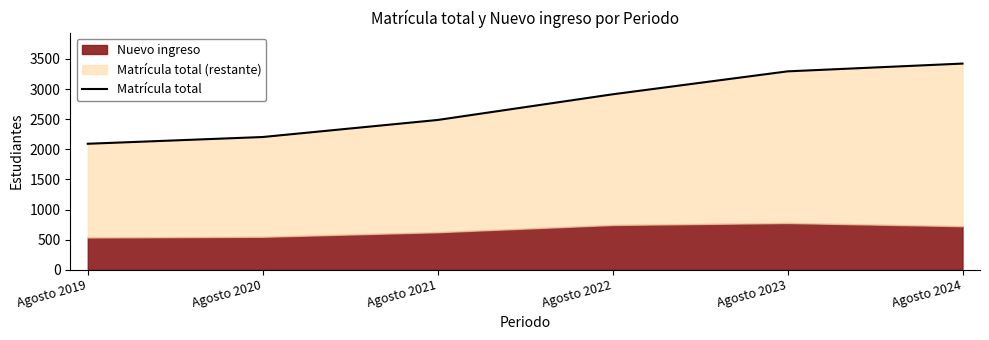

What is the approximate value at Agosto 2023?

3294